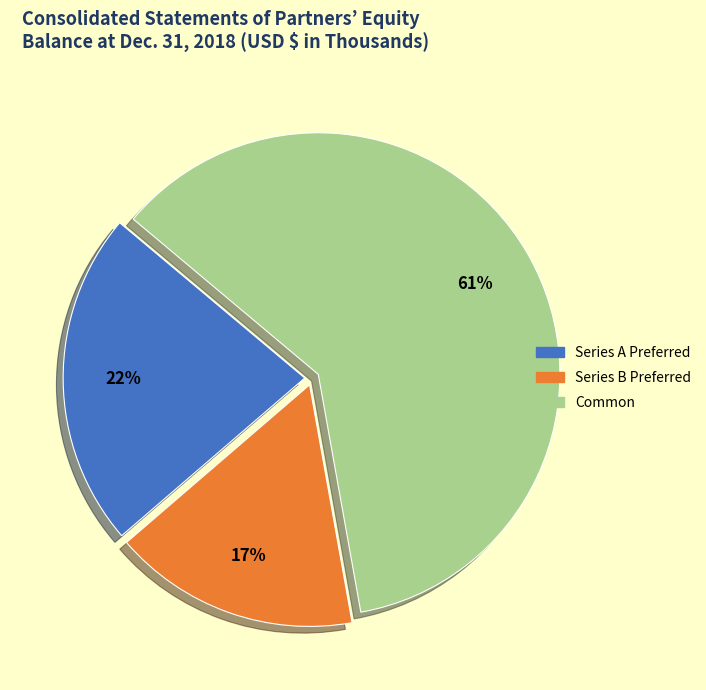

Is there any slice that represents more than half of the pie?

Yes